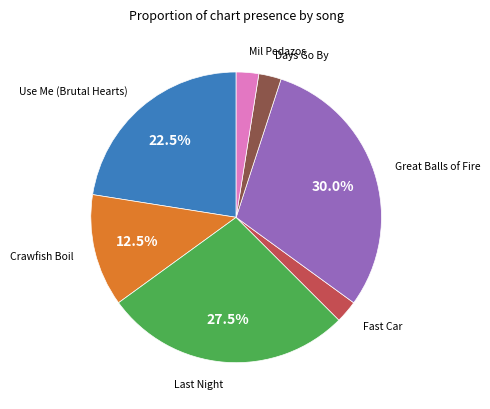

To the nearest percent, what is the average slice percentage?

14%